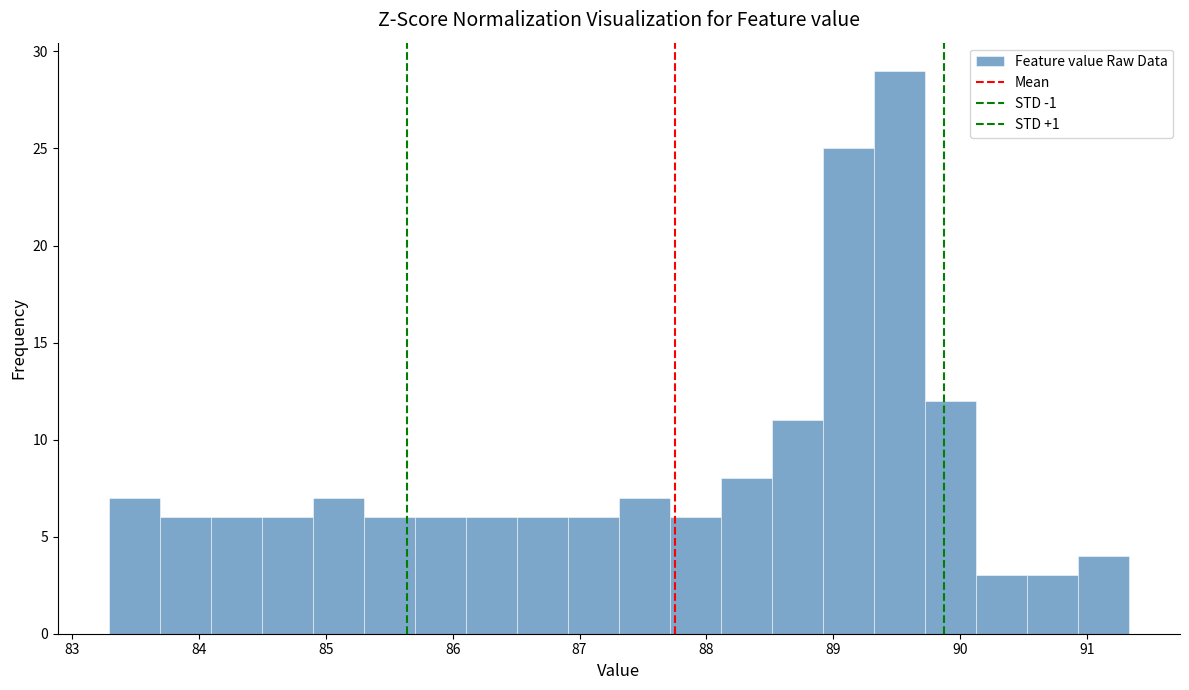

How tall is the bar that spans 88.1 to 88.5 on the x-axis? Neither the bar edges nor the heights are printed on the chart, so give them approximately, as read against the axes.

8